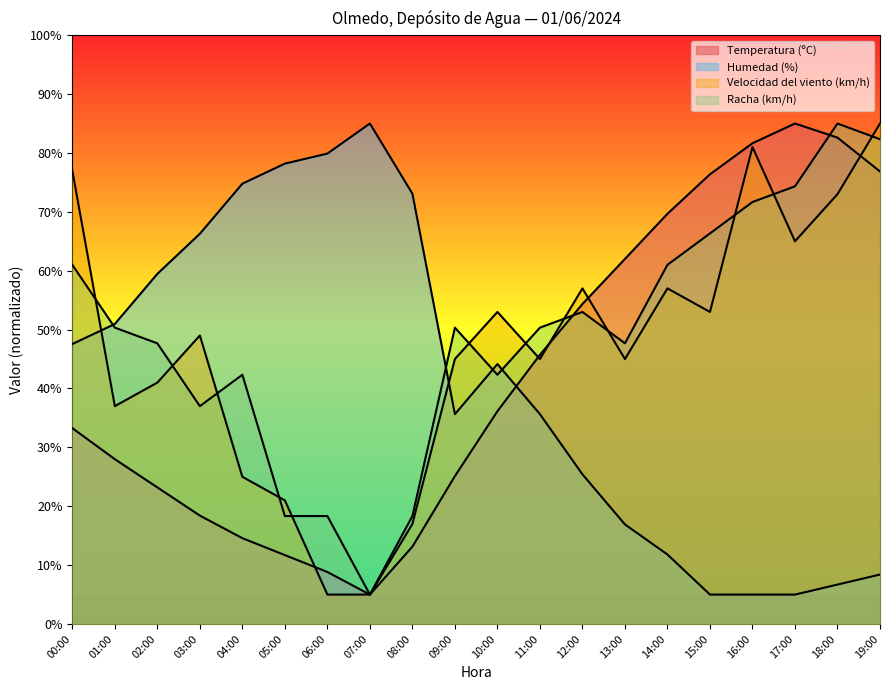

Which has a higher value, 12:00 or 14:00?

14:00